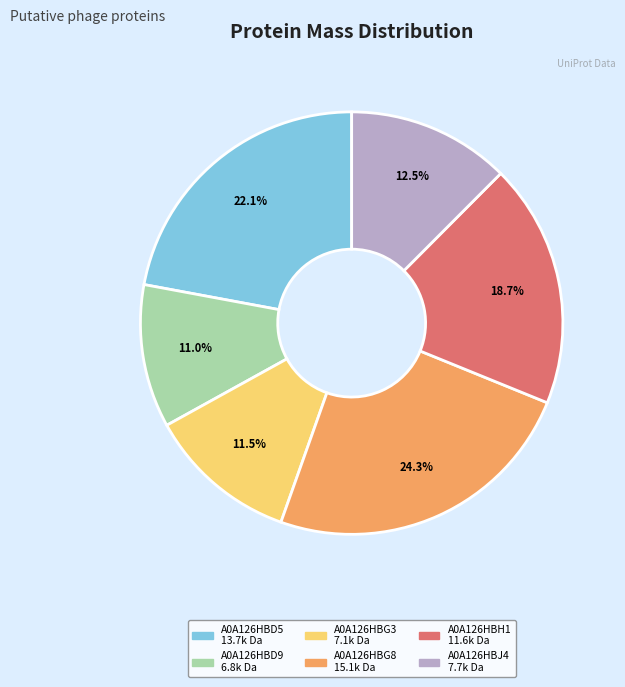

Between A0A126HBJ4 and A0A126HBG8, which is larger?

A0A126HBG8